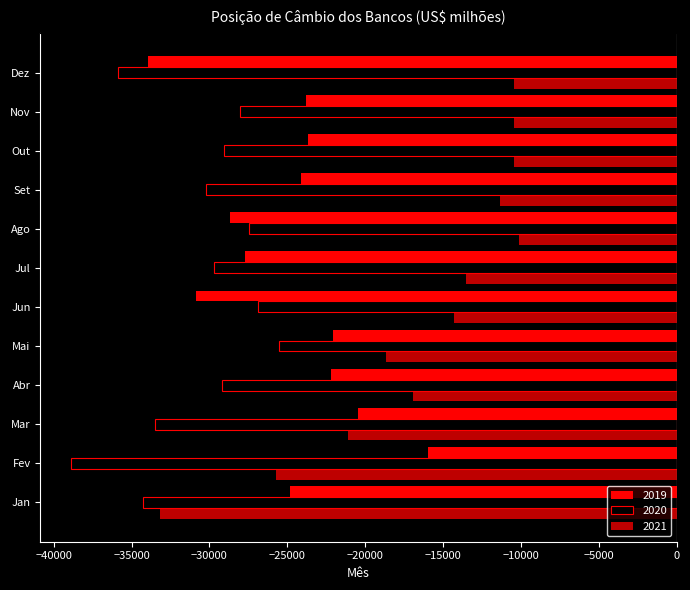

What is the difference between the maximum and minimum values in the 2020 series?

13407.3